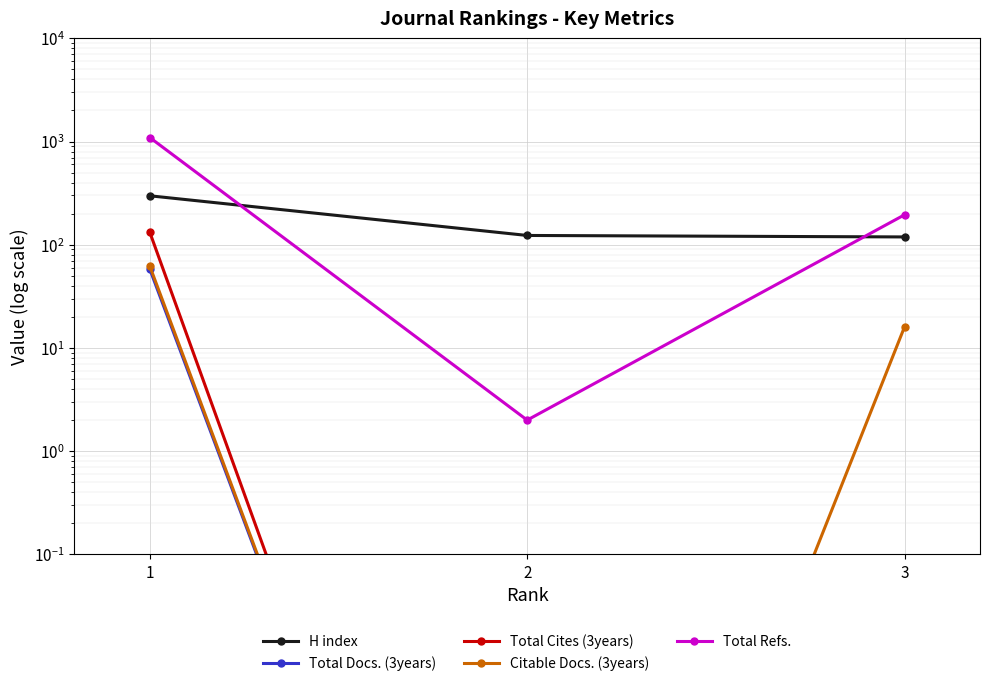

What is the highest value of the Total Cites (3years) series?

132.0